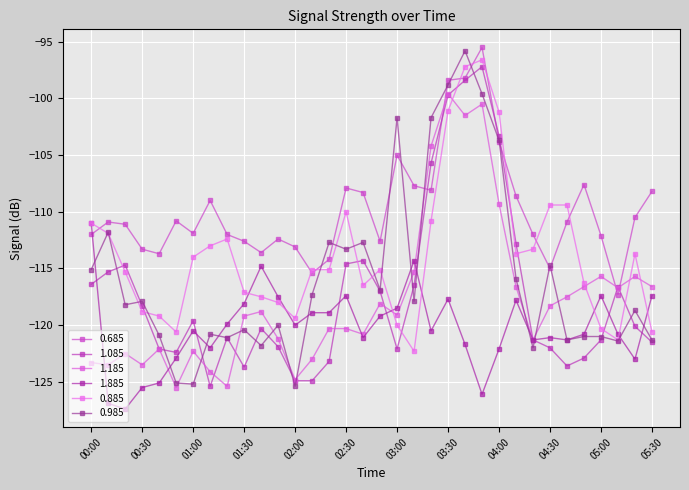

What is the maximum value for 1.885?

-111.0